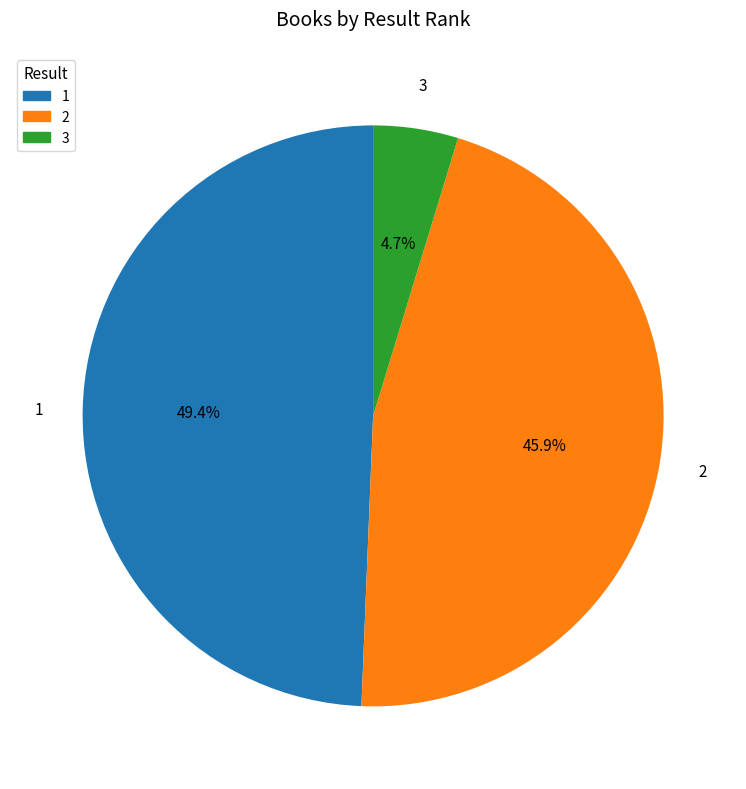

What percentage do 1 and 2 together represent?

95.3%